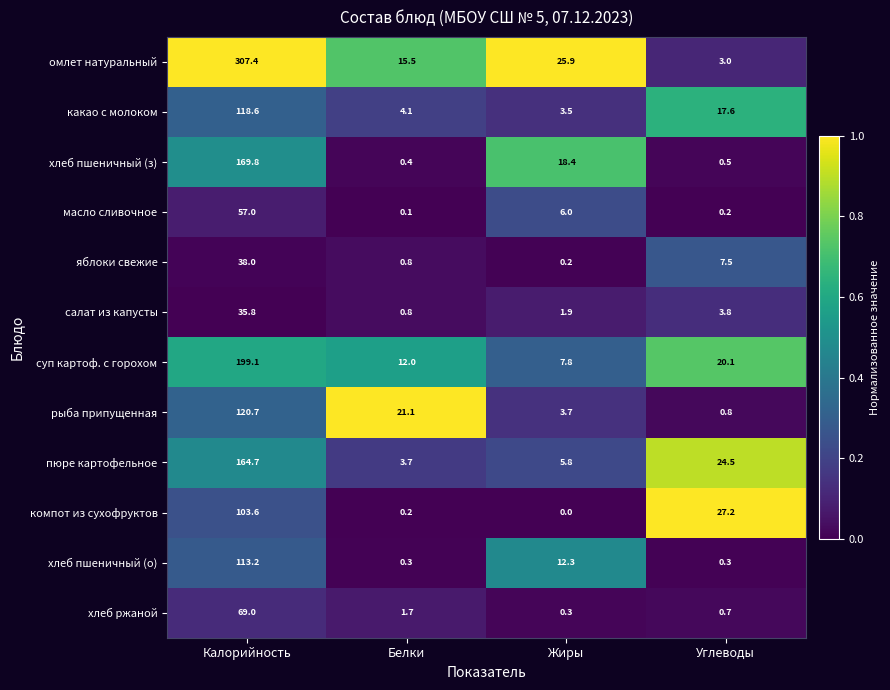

What is the difference between the maximum and second lowest values in the хлеб пшеничный (о) series?

112.9